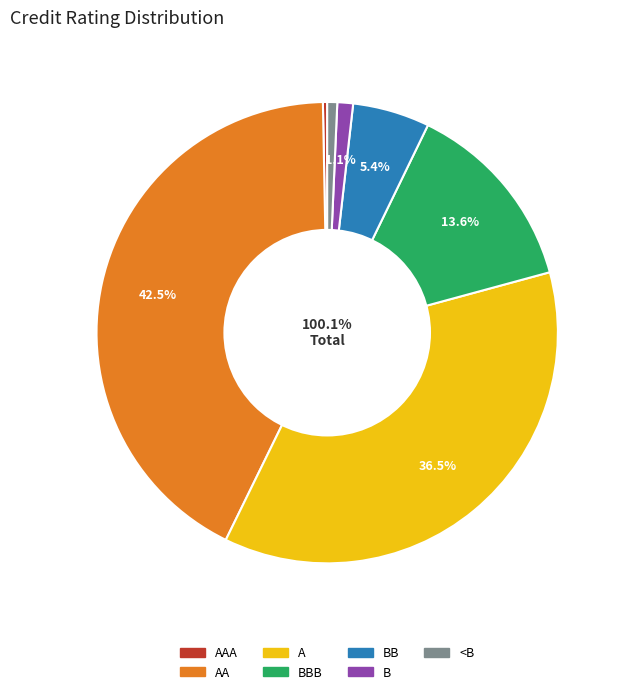

Is it true that BBB is 14% of the pie?

True